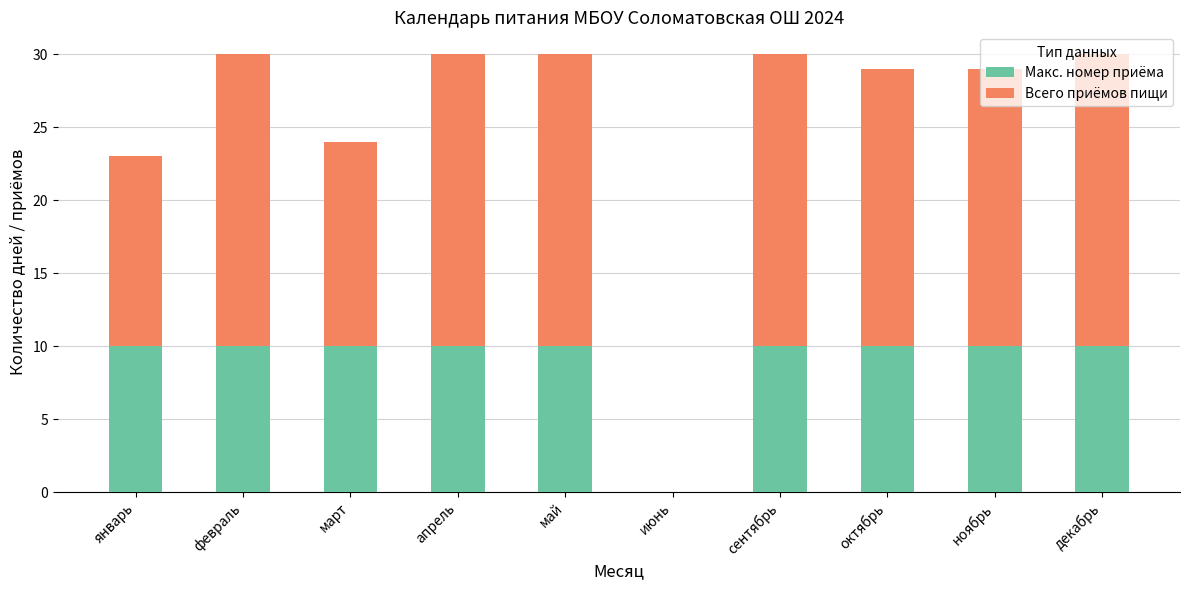

True or false: Макс. номер приёма has a value of 10 at март.

True